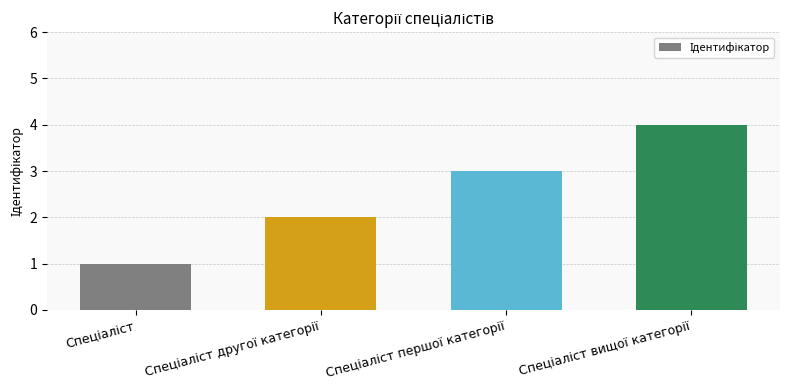

What is the difference between the maximum and minimum values?

3